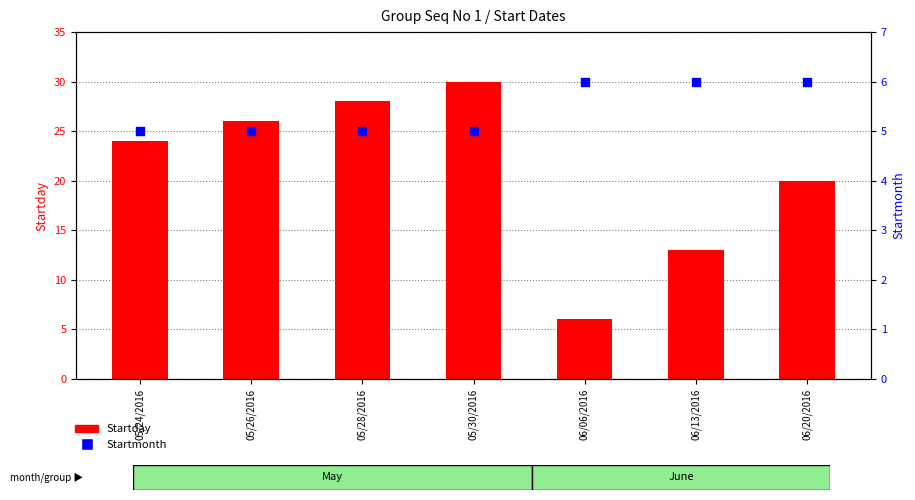

What is the total value across all series at 05/28/2016?

33